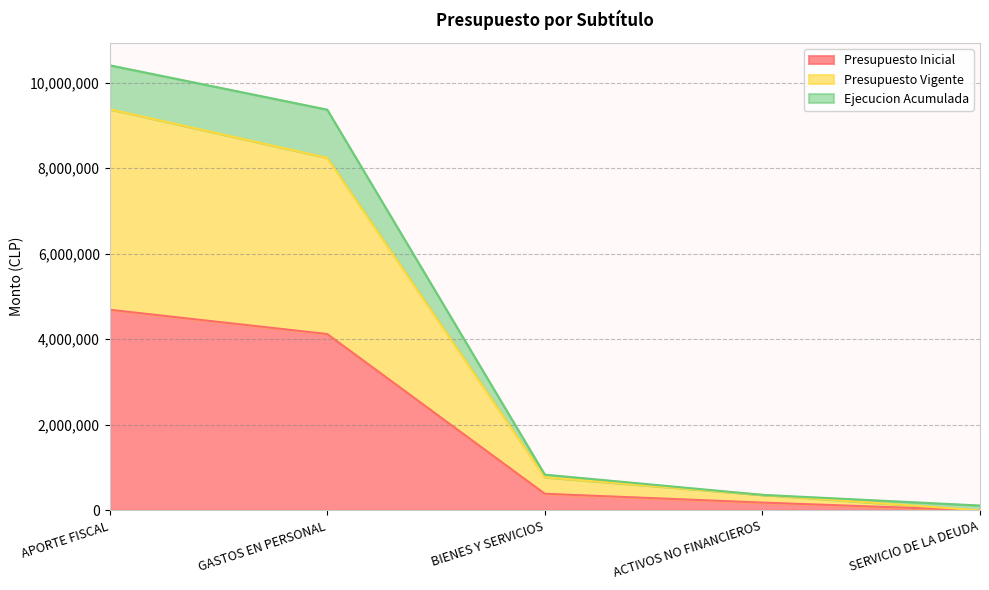

At which category does the chart reach its minimum across all series?

SERVICIO DE LA DEUDA